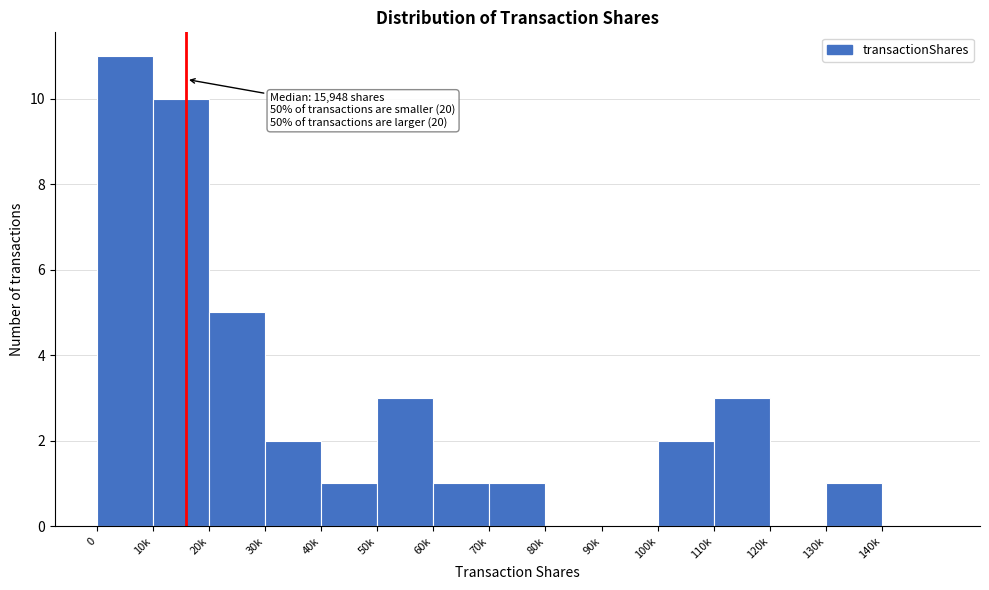

Reading left to right, transcribe all the data shown in this chart.

0=11	10k=10	20k=5	30k=2	40k=1	50k=3	60k=1	70k=1	80k=0	90k=0	100k=2	110k=3	120k=0	130k=1	140k=0